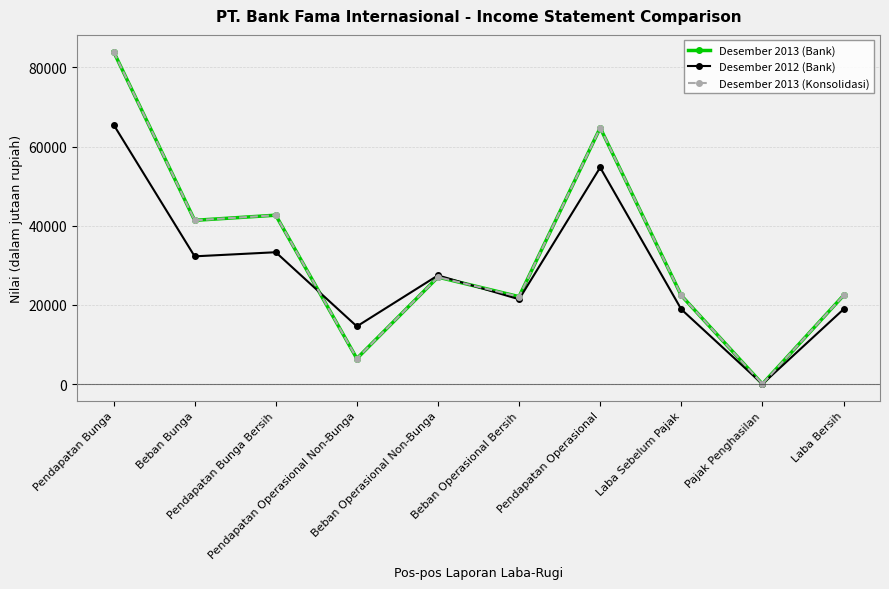

Is this an area chart (filled region under the line)?

No